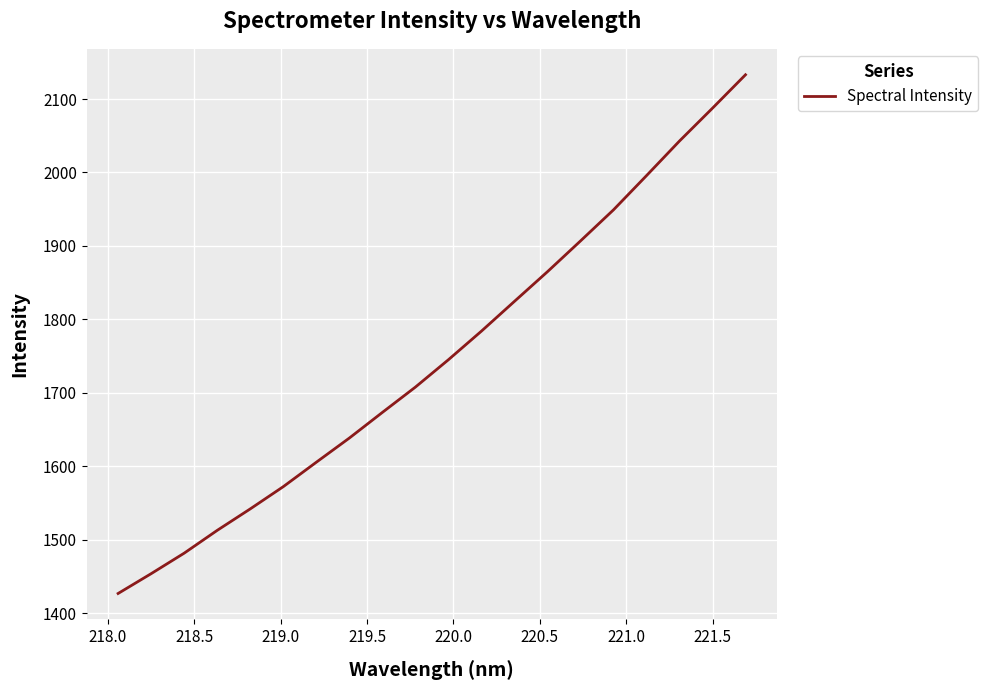

What is the greatest value displayed?

2133.1